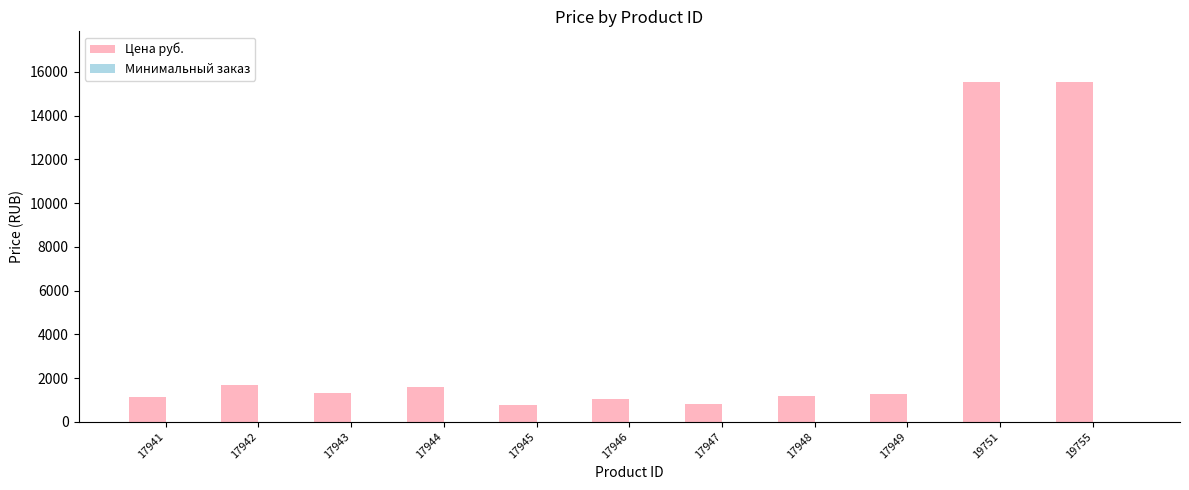

What is the sum of all Цена руб. values?

41882.4